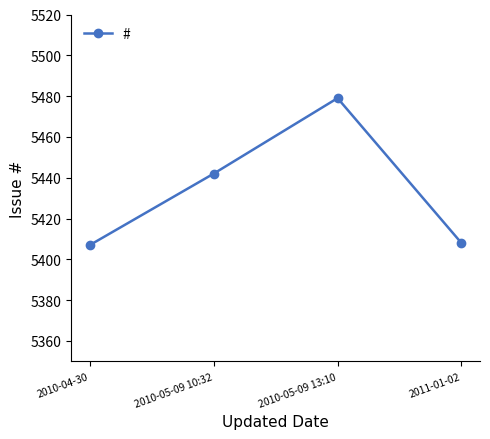

How many points are higher than both their immediate neighbors (excluding endpoints)?

1